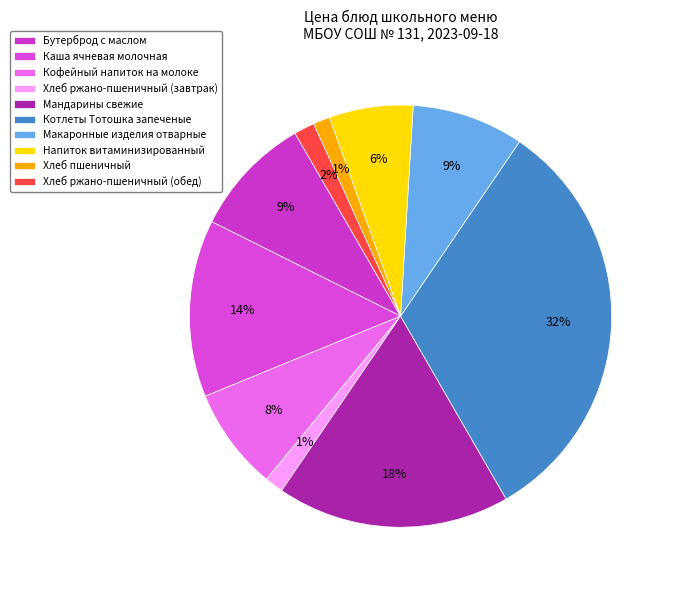

Which category has the biggest portion of the pie?

Котлеты Тотошка запеченые